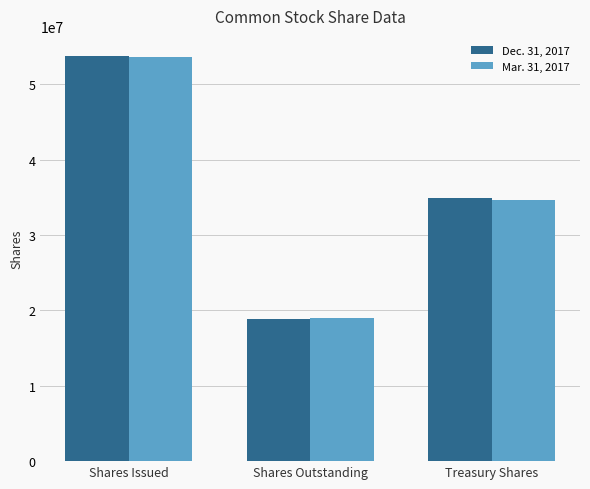

List the series in order of their overall mean, highest first.

Dec. 31, 2017, Mar. 31, 2017